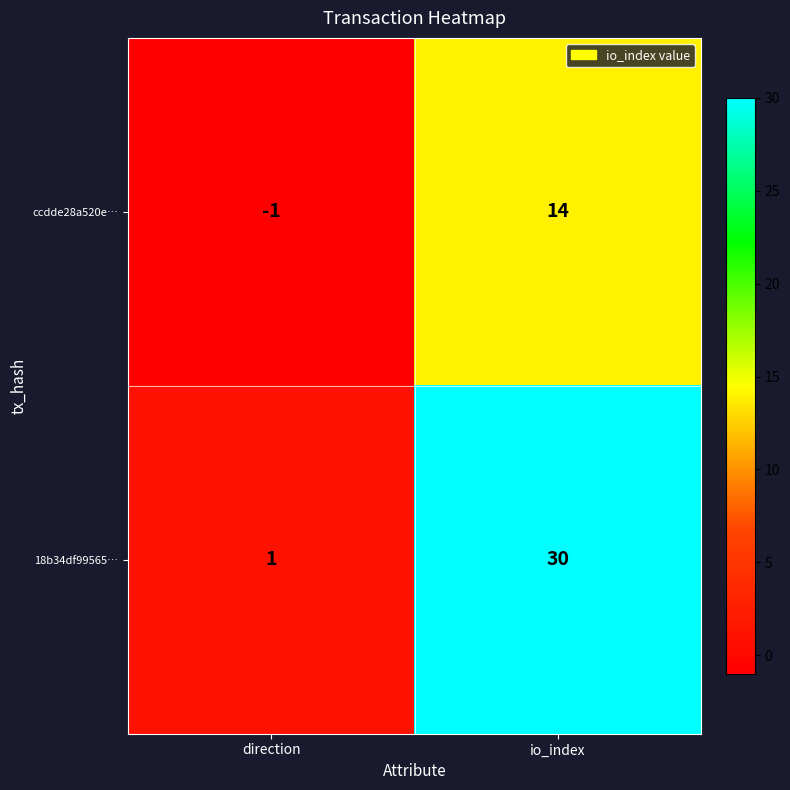

What is the difference between the 18b34df99565… values at io_index and direction?

29